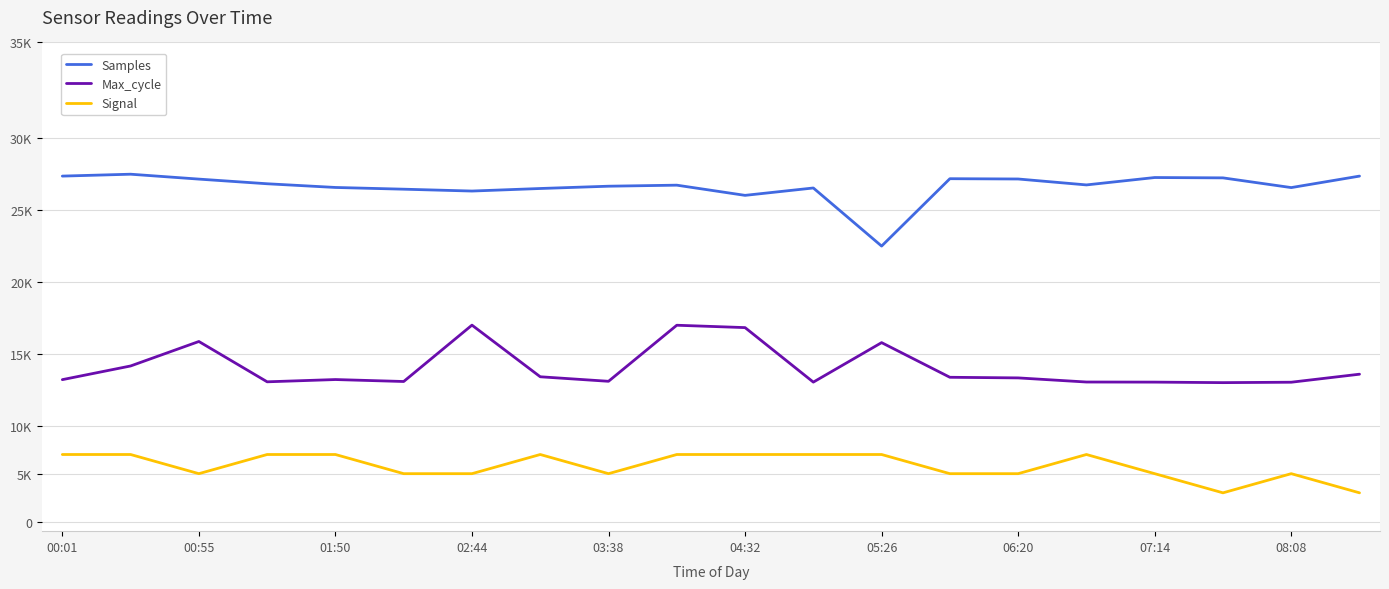

True or false: Signal and Max_cycle cross at least once.

False